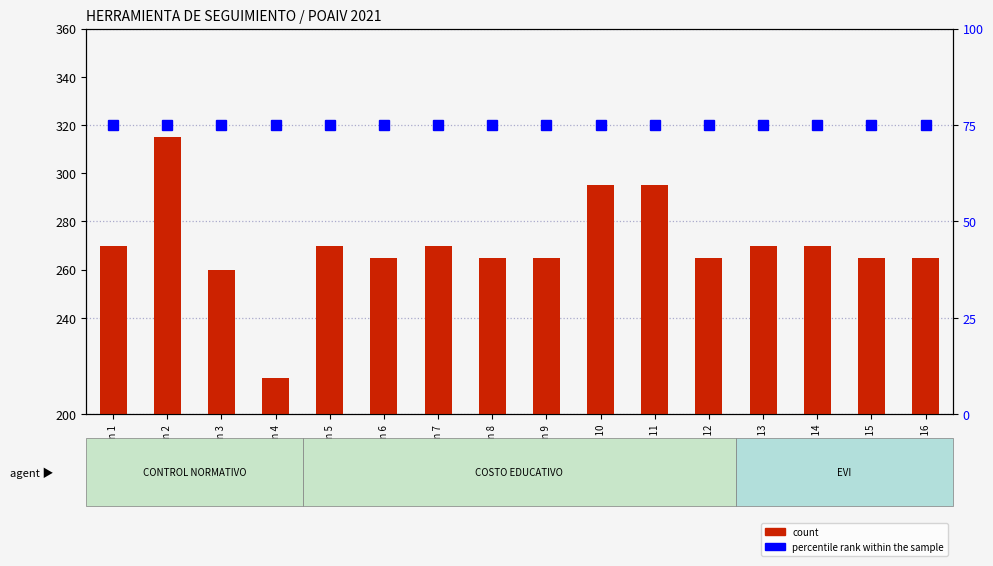

True or false: count has a value of 425 at Orden 10.

False